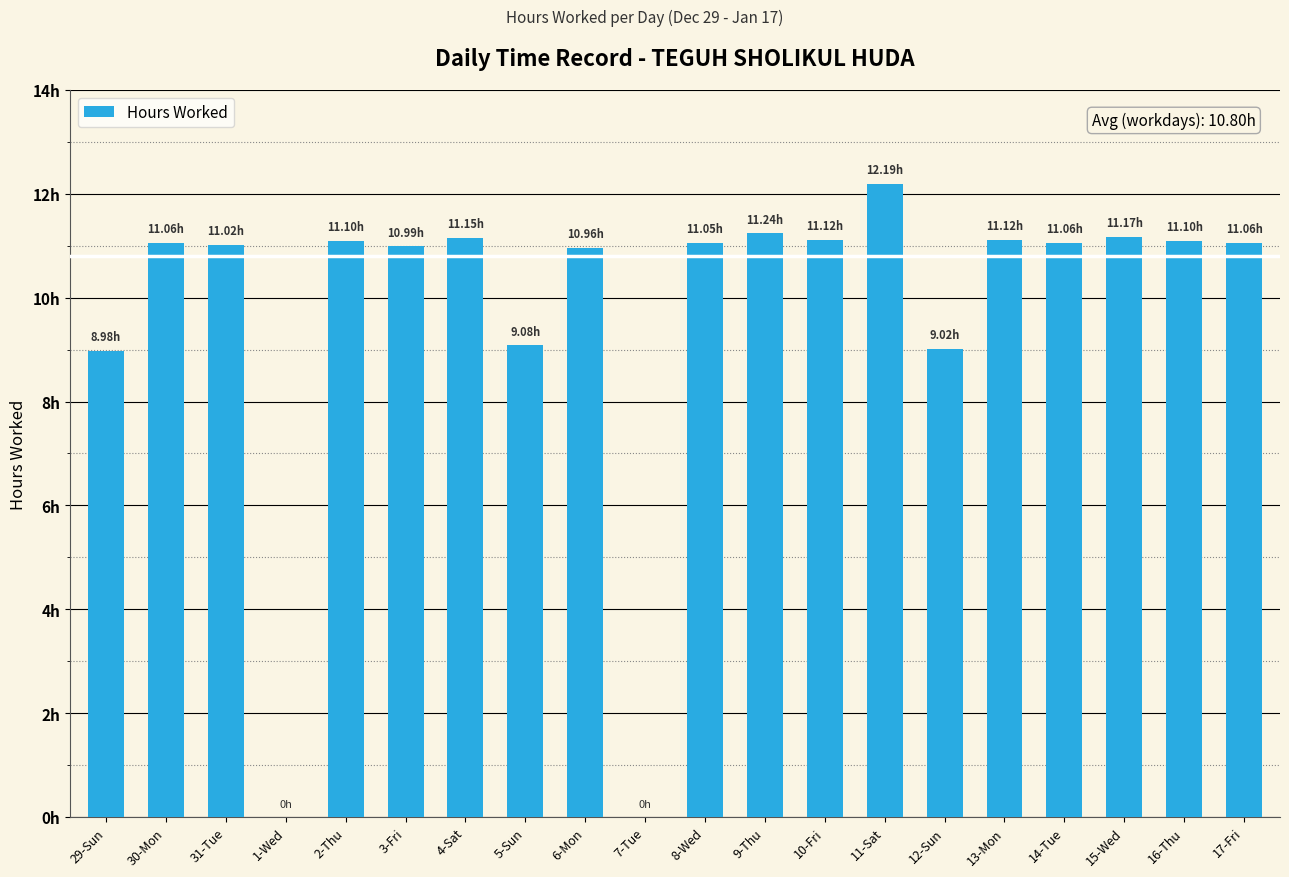

True or false: the data shows 2.3 at 10-Fri.

False